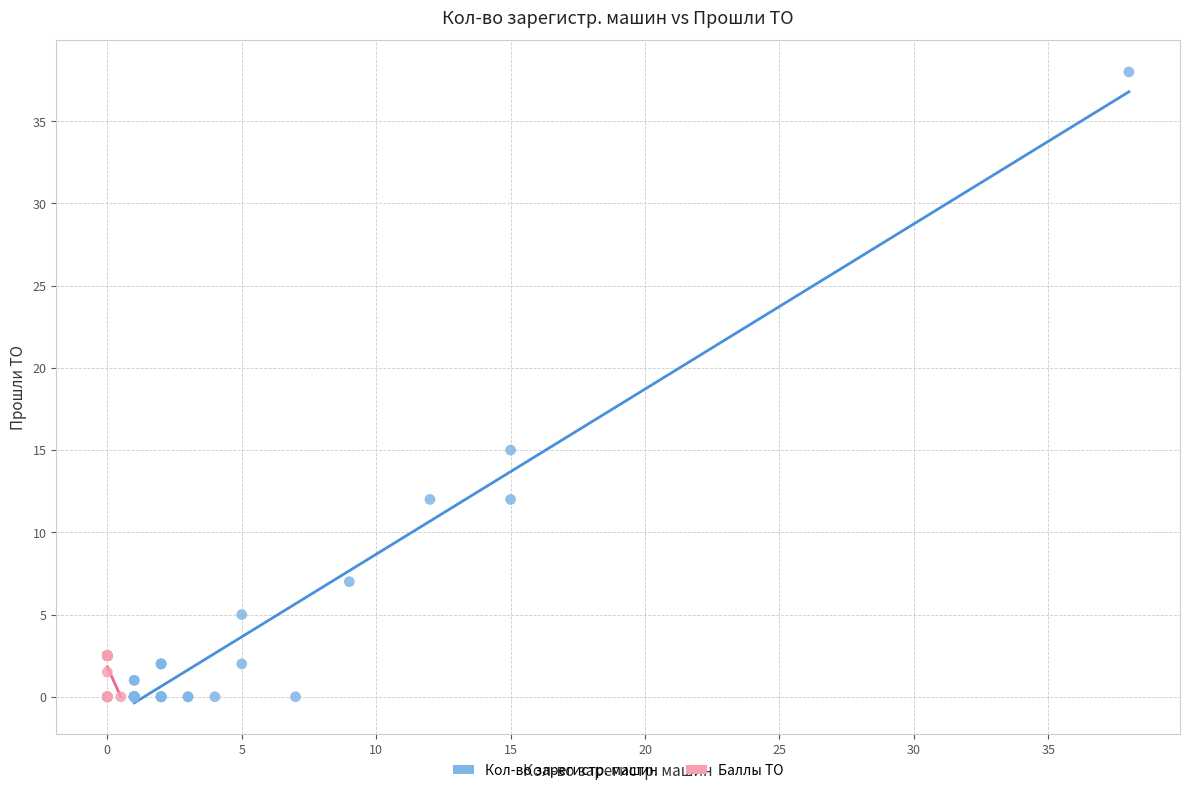

Which series reaches the maximum Y coordinate?

Кол-во зарегистр. машин